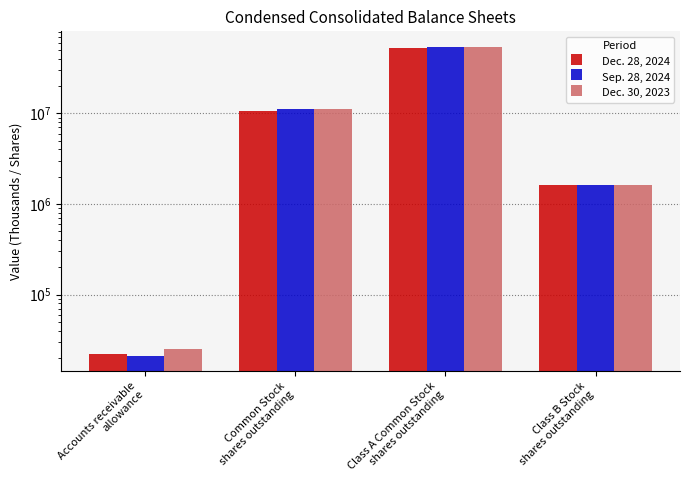

What is the difference between the maximum and minimum values in the Sep. 28, 2024 series?

54425159